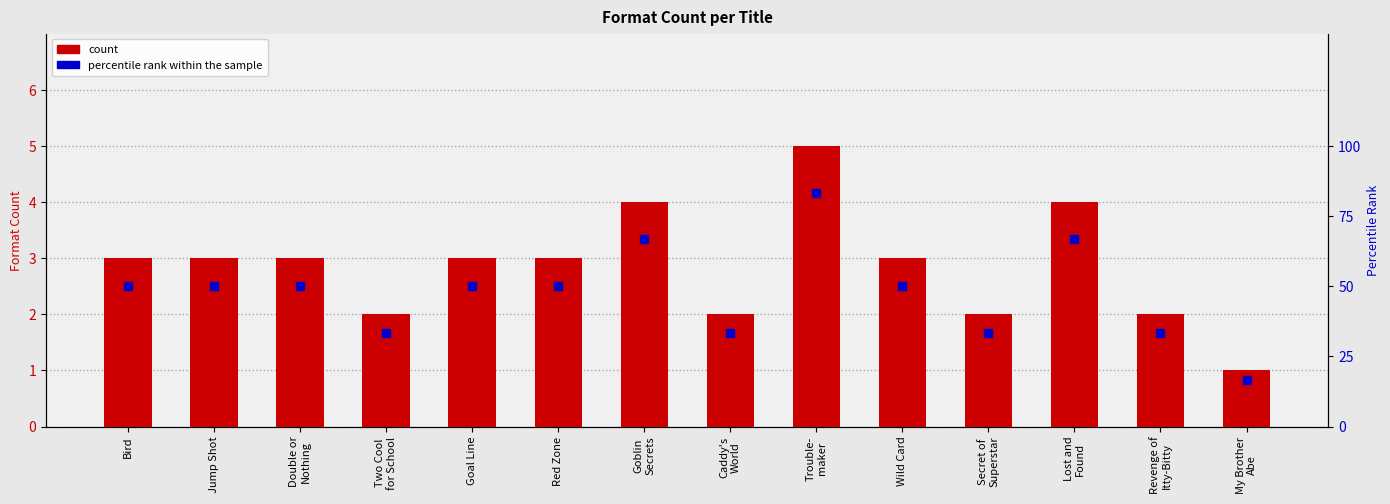

Which series reaches the maximum Y coordinate?

percentile rank within the sample